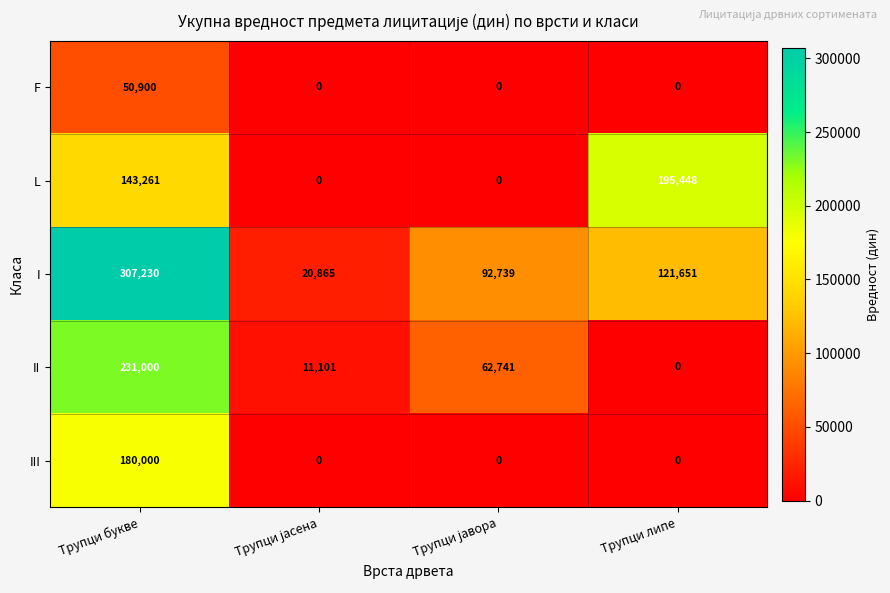

How many values in F are above zero?

1